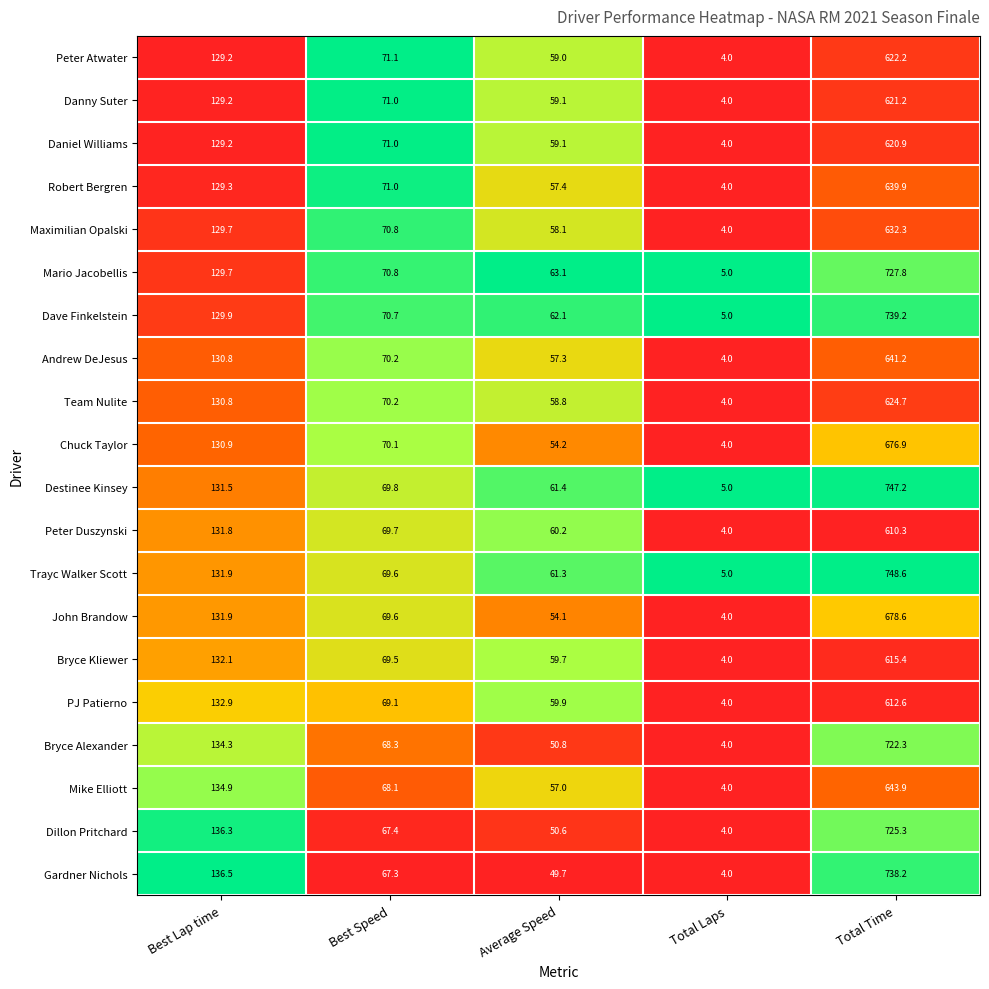

The value of Team Nulite at Best Lap time is 83.9. True or false?

False